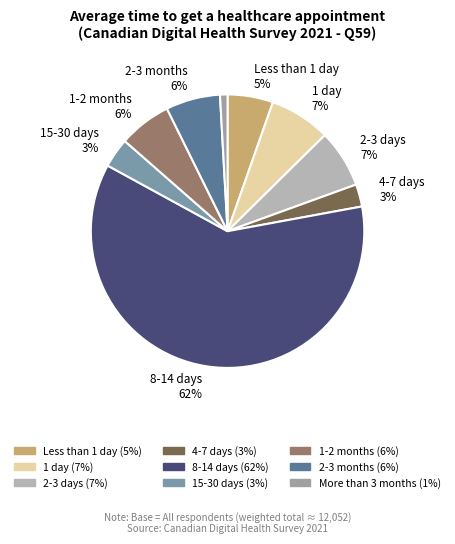

Rank the categories by value from highest to lowest.

5, 2, 3, 8, 7, 1, 6, 4, 9